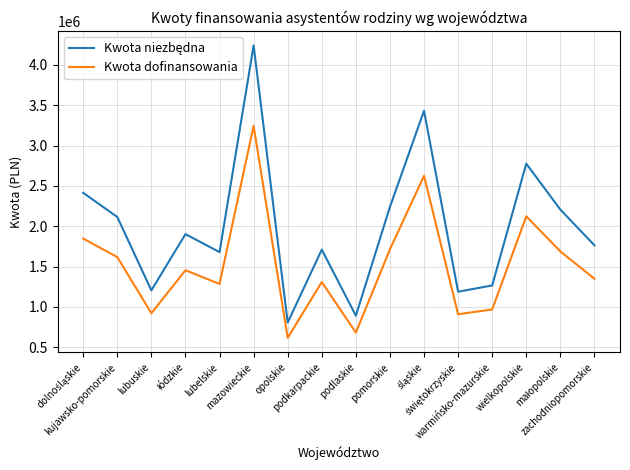

What is the average value of the Kwota dofinansowania series?

1522292.0